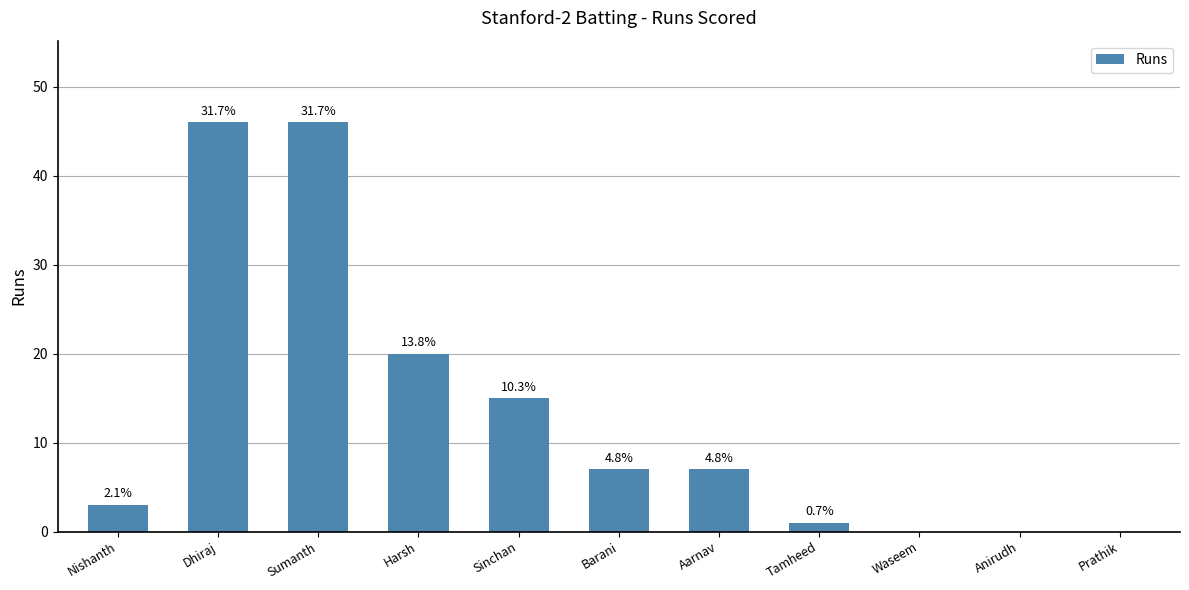

Which has a higher value, Harsh or Anirudh?

Harsh